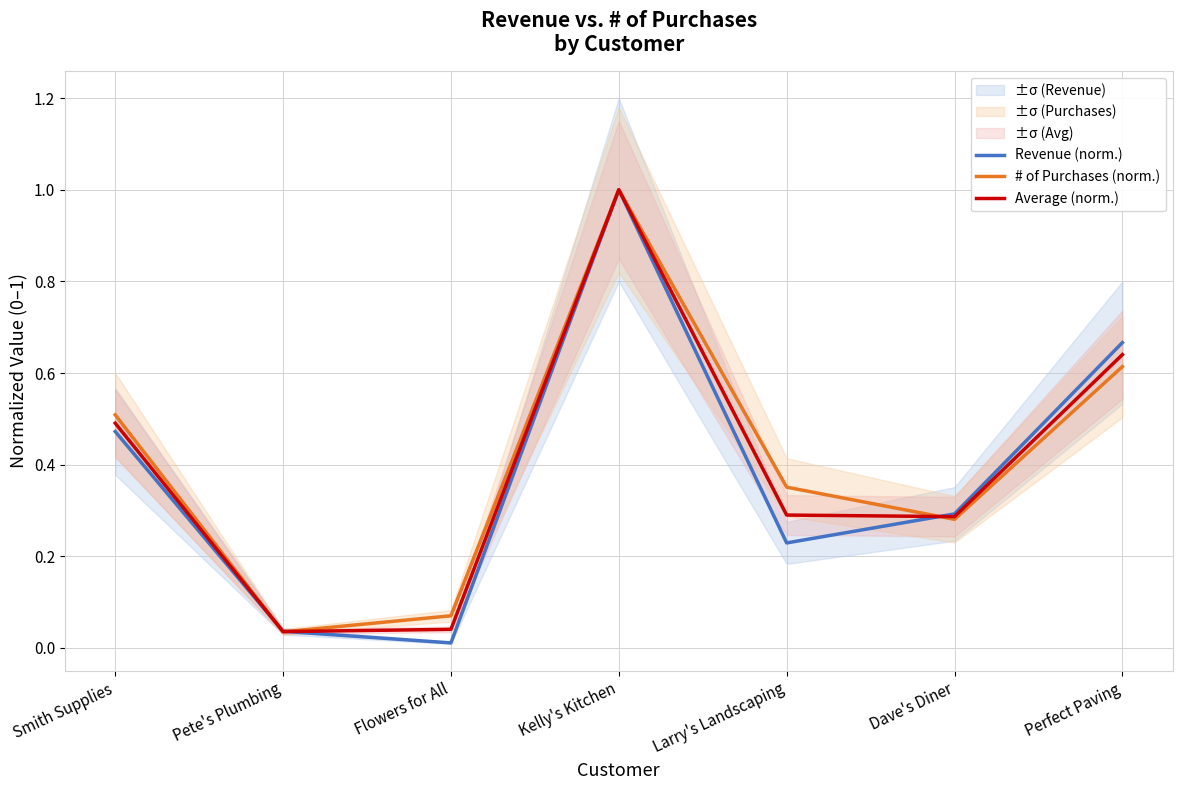

True or false: Revenue (norm.) and Average (norm.) intersect in this chart.

True